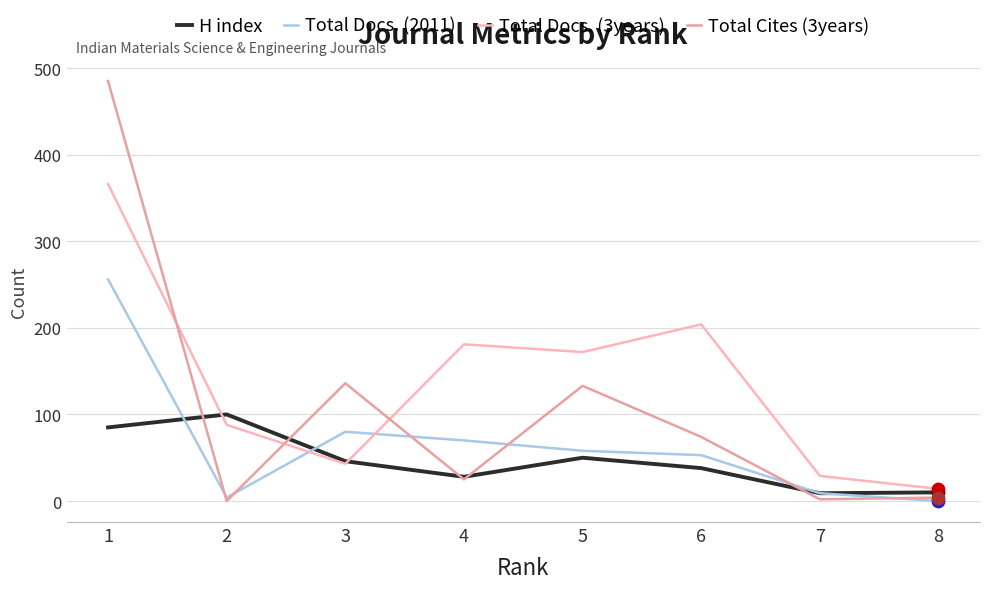

Is this an area chart (filled region under the line)?

No